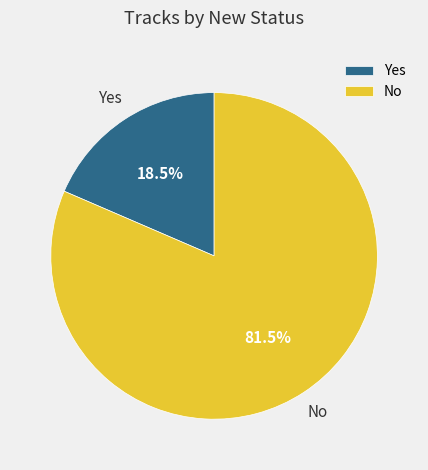

How many segments does this pie chart have?

2